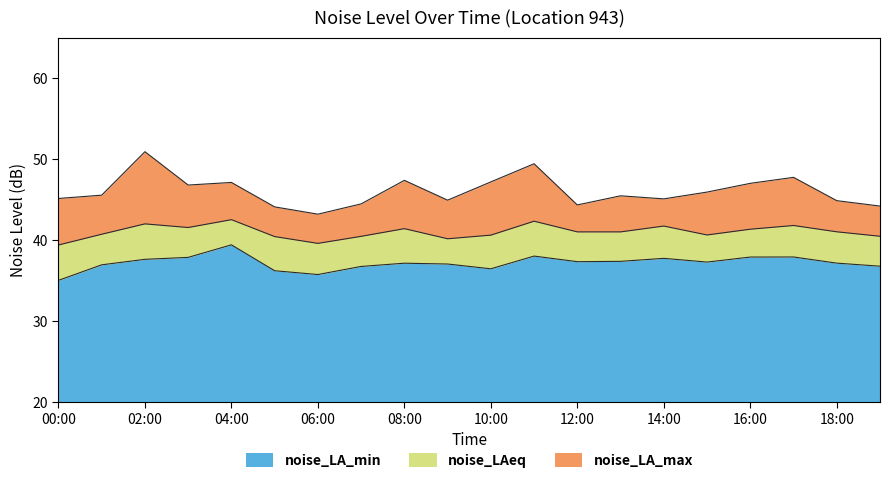

Which series has the largest range (max minus min)?

noise_LA_max